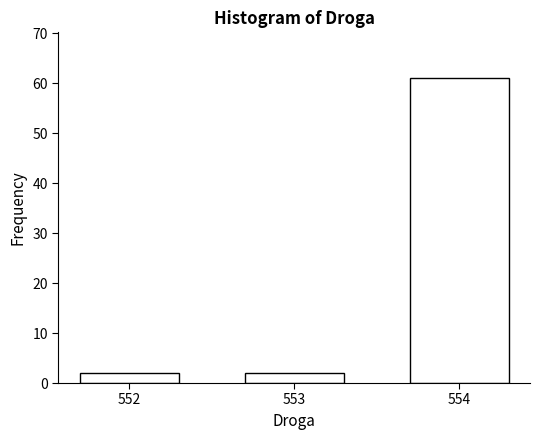

Reading left to right, what are all the values shown in this chart?

2	2	61